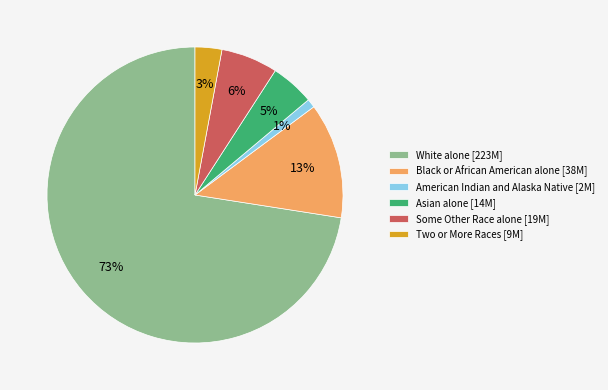

To the nearest percent, what portion does Two or More Races [9M] represent?

3%